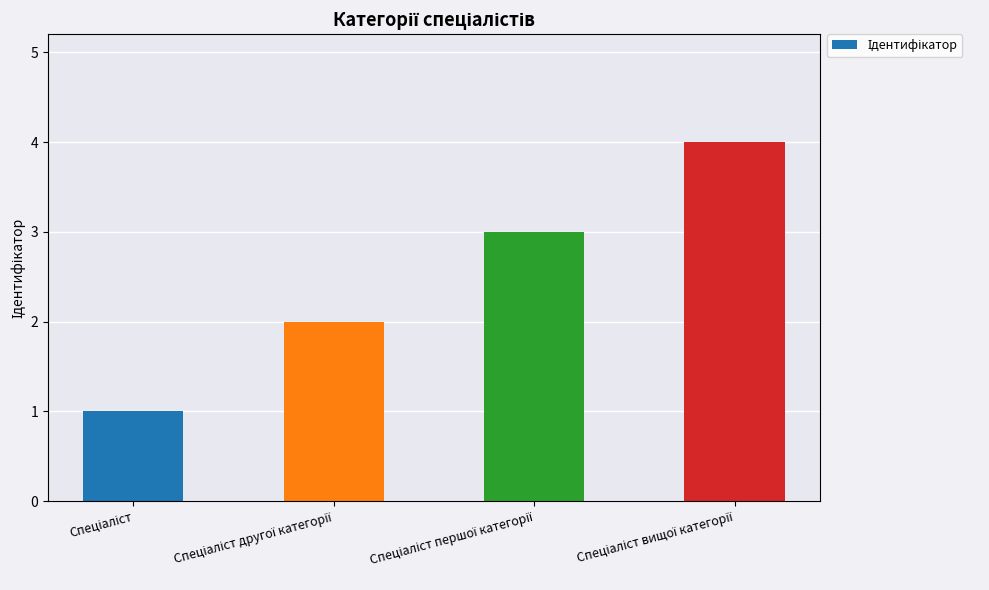

Reading left to right, transcribe all the data shown in this chart.

1	2	3	4